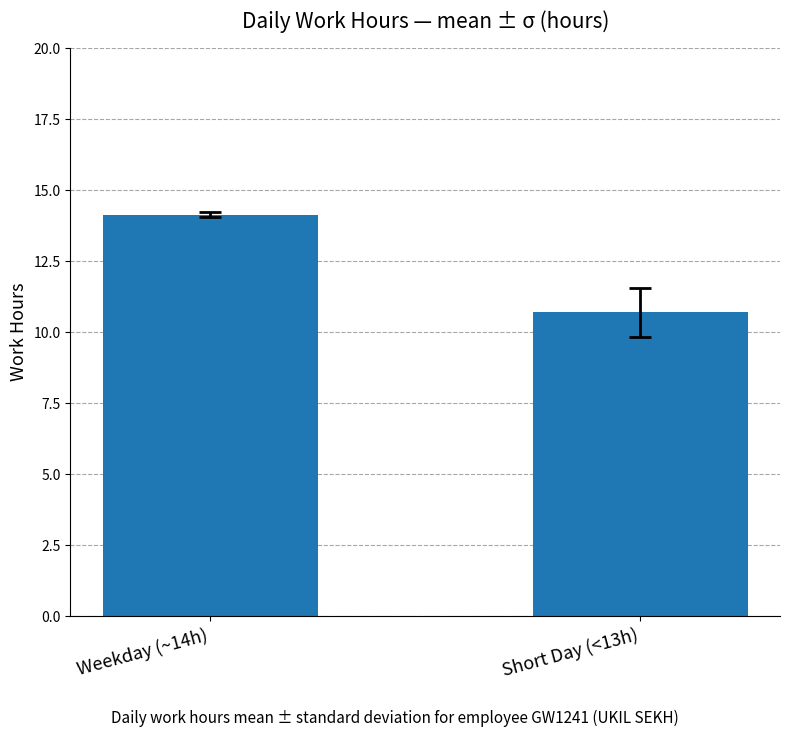

What is the maximum value shown in the chart?

14.1